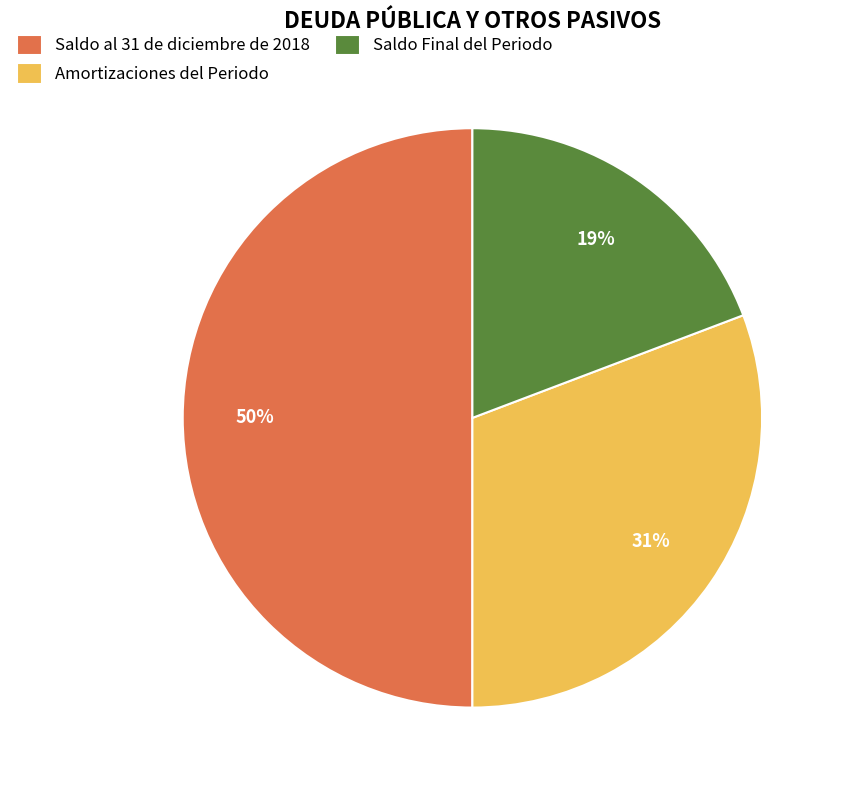

True or false: Saldo al 31 de diciembre de 2018 accounts for 40% of the total.

False